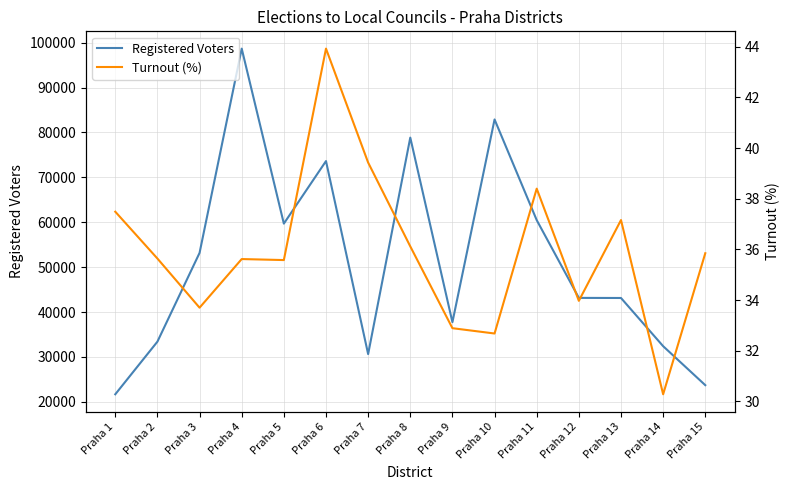

What is the sum of all Turnout (%) values?

538.7